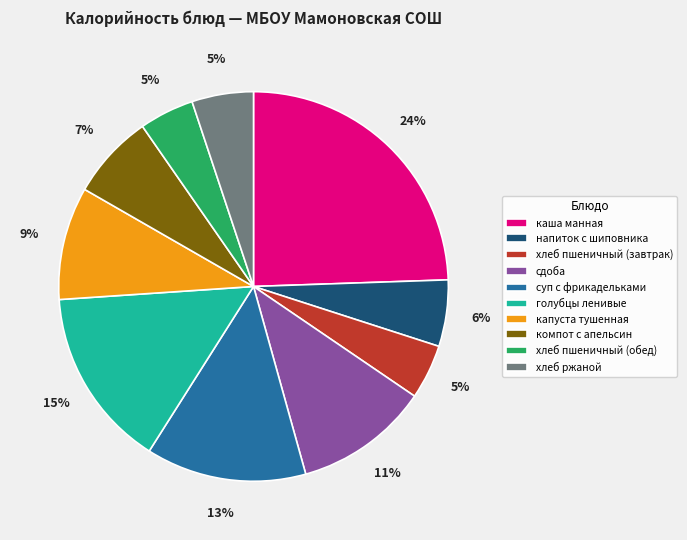

Which slice is the largest?

каша манная